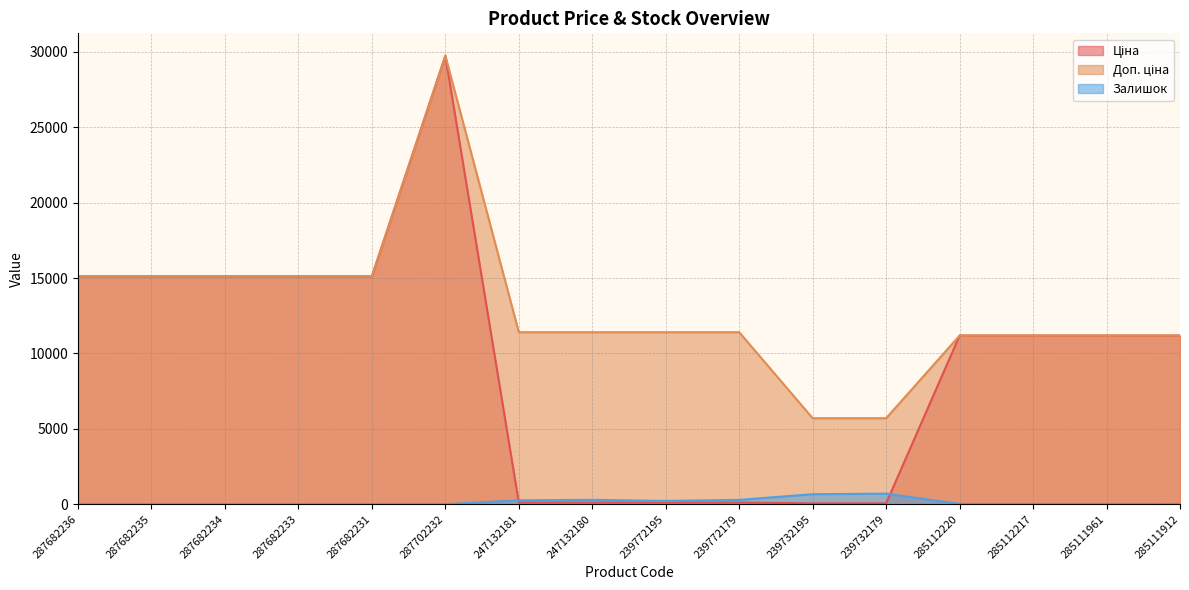

What is the sum of the Ціна values at 239732195 and 239732179?

114.1